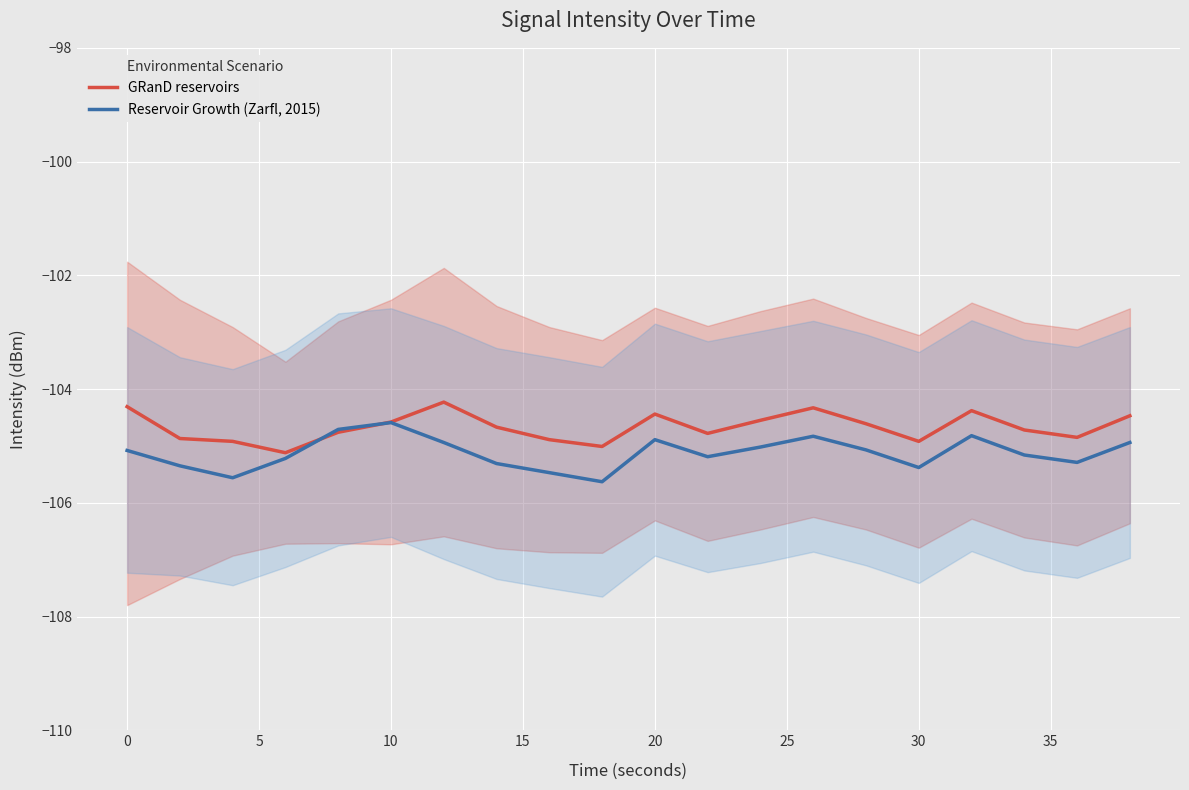

The value of Reservoir Growth (Zarfl, 2015) at 20 is -53.8. True or false?

False